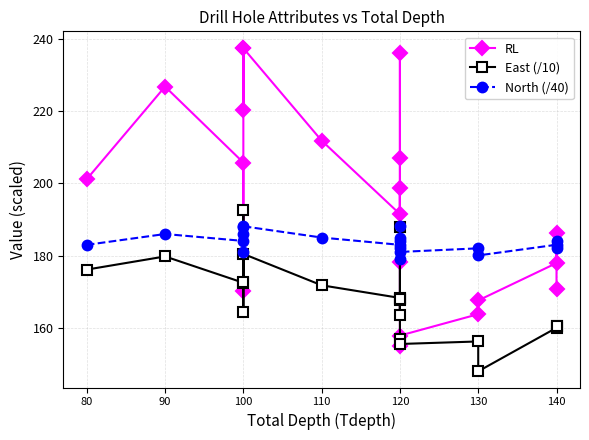

At which category is the sum across all series the highest?

100